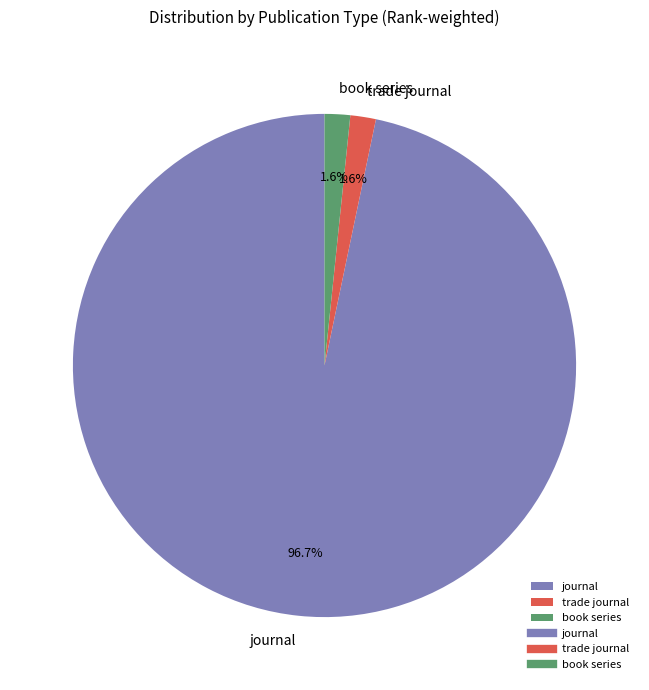

What is the largest slice in the pie chart?

journal